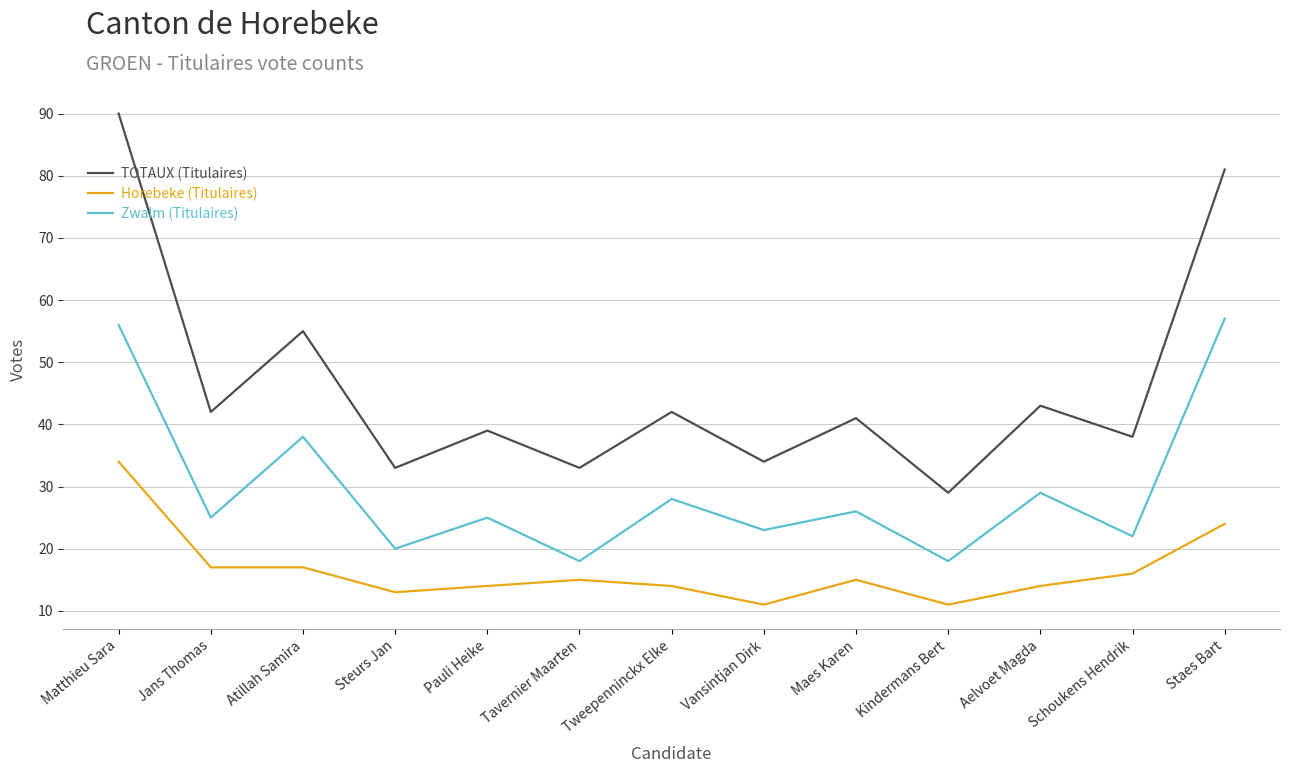

What position from the right is Vansintjan Dirk?

6